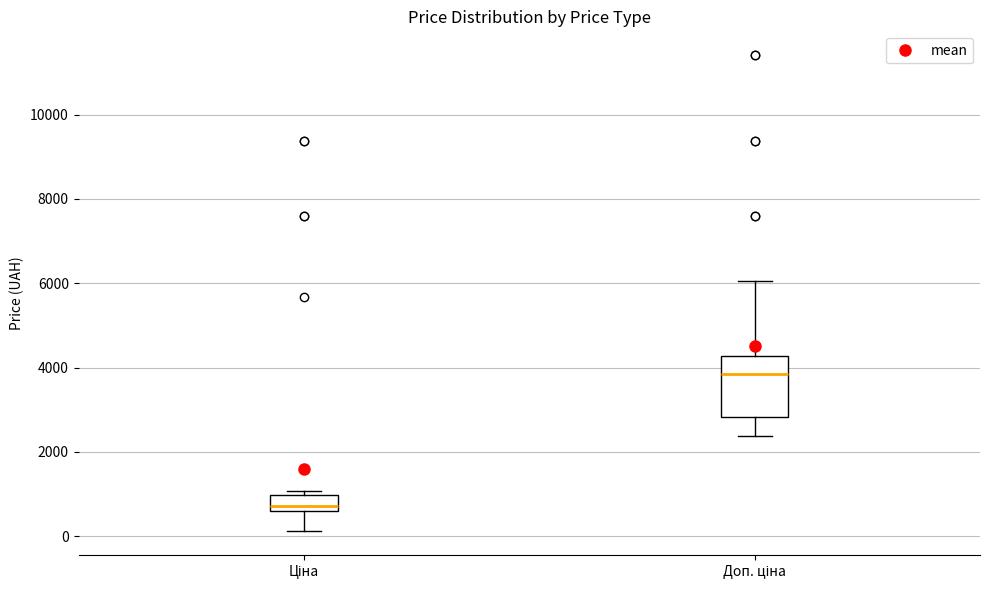

Reading left to right, transcribe this box plot: for each box, give where its median line is, the range the box spans, and where its two whiskers end, as read against the y-axis. The values are not printed on the chart, so give them approximately, as read against the axis.

Ціна: median 800, box 600 to 1000, whiskers 200 to 1000 (just above the box's upper edge)
Доп. ціна: median 3800, box 2800 to 4200, whiskers 2400 to 6000